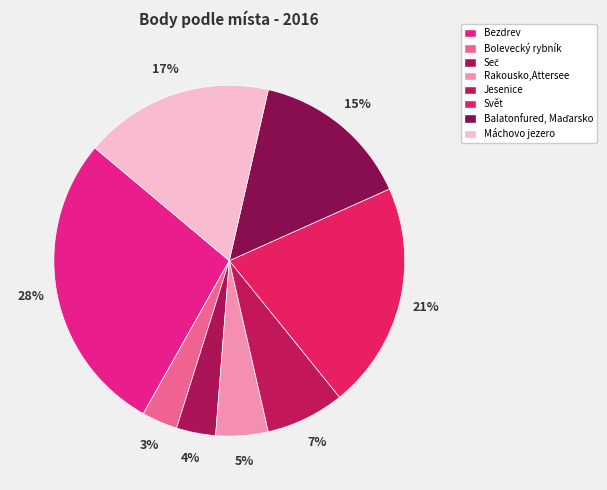

Count the number of slices in the pie.

8